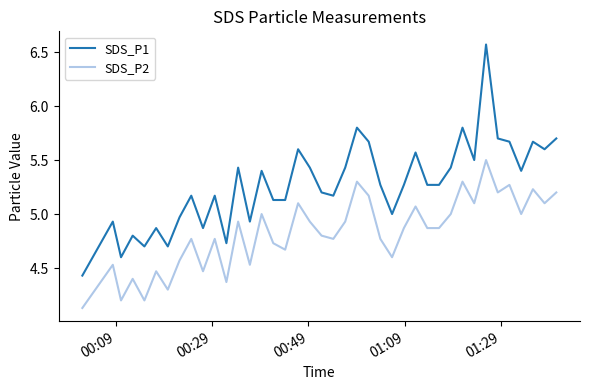

Does the chart have visible grid lines?

No